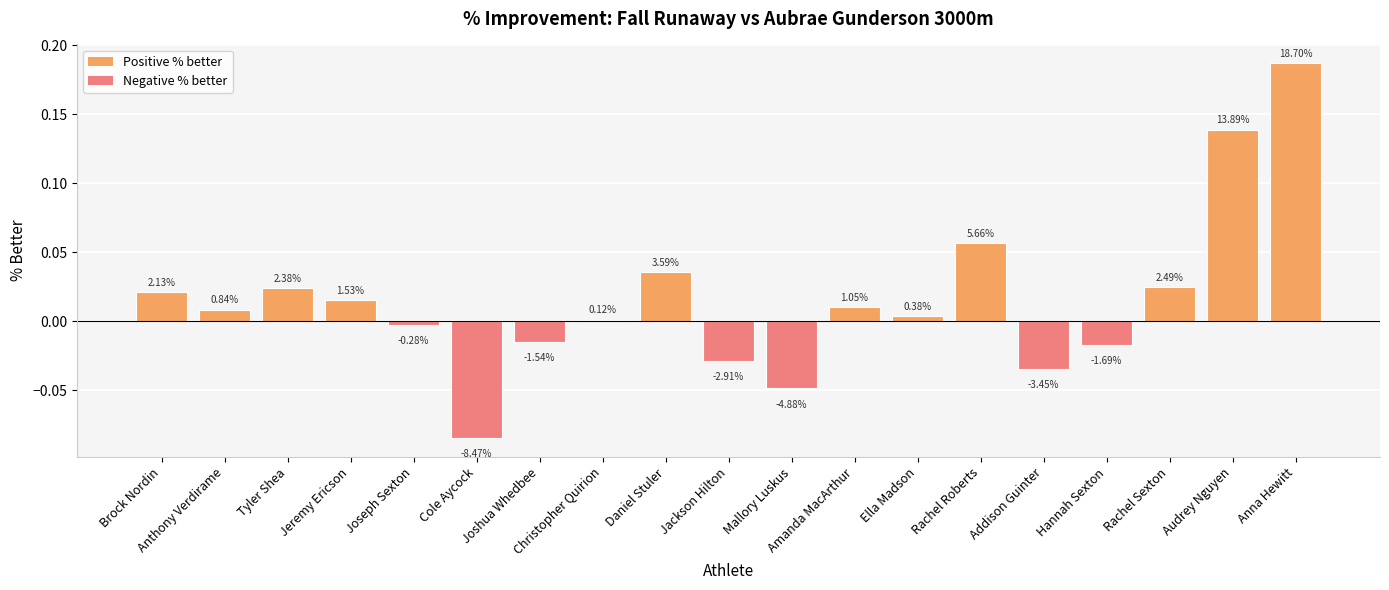

Where does the data first go above 0?

Brock Nordin